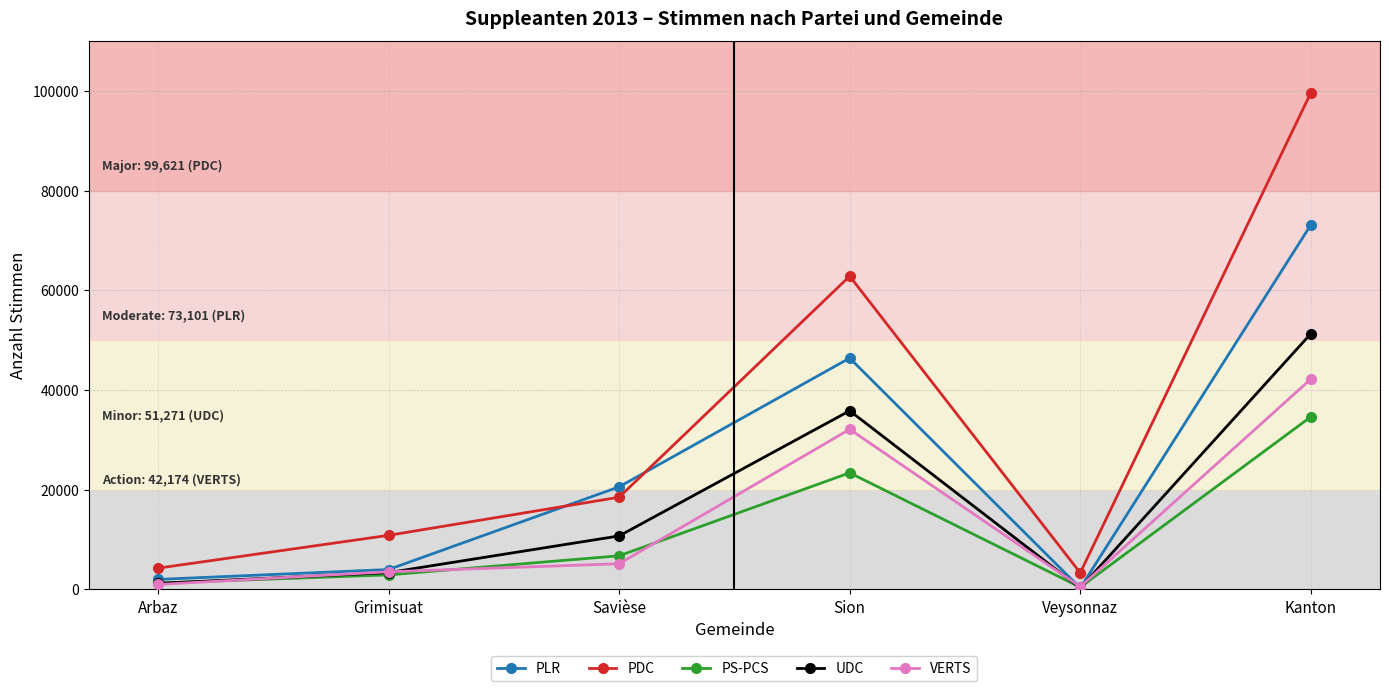

How many lines are shown in the chart?

5